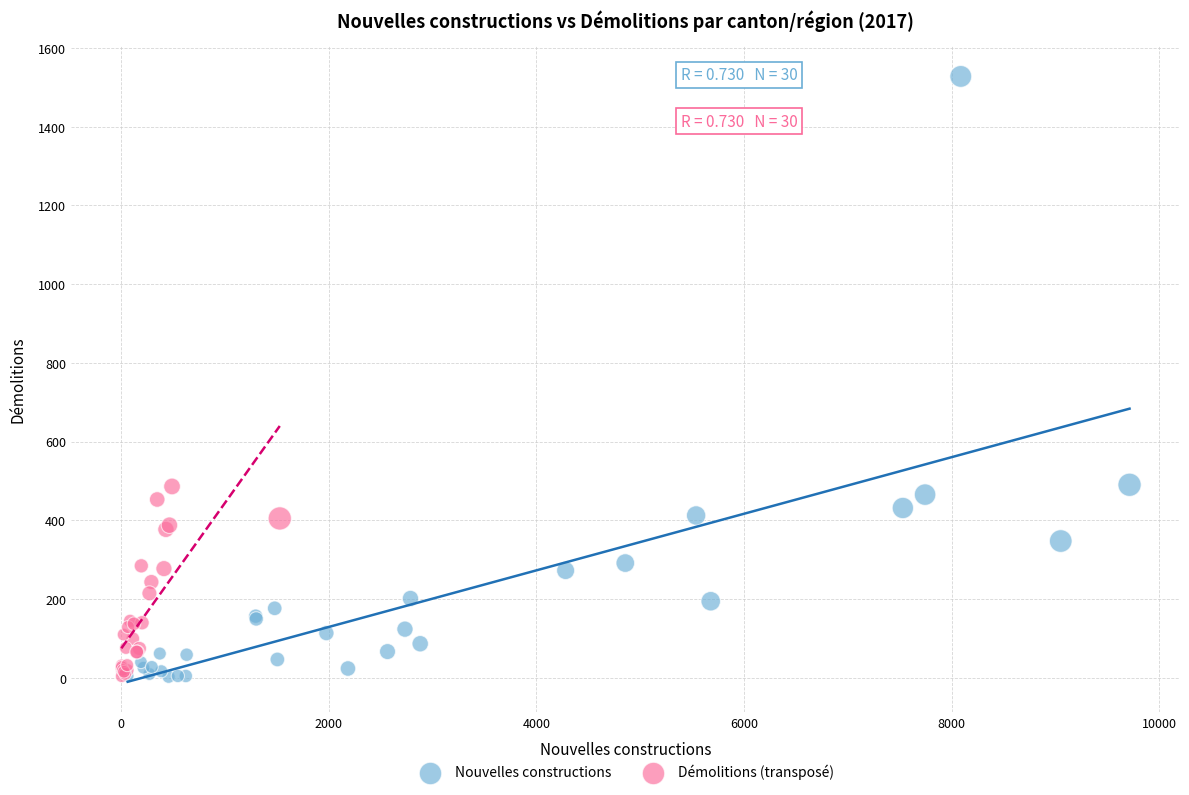

Which series has the widest spread of Y values?

Nouvelles constructions